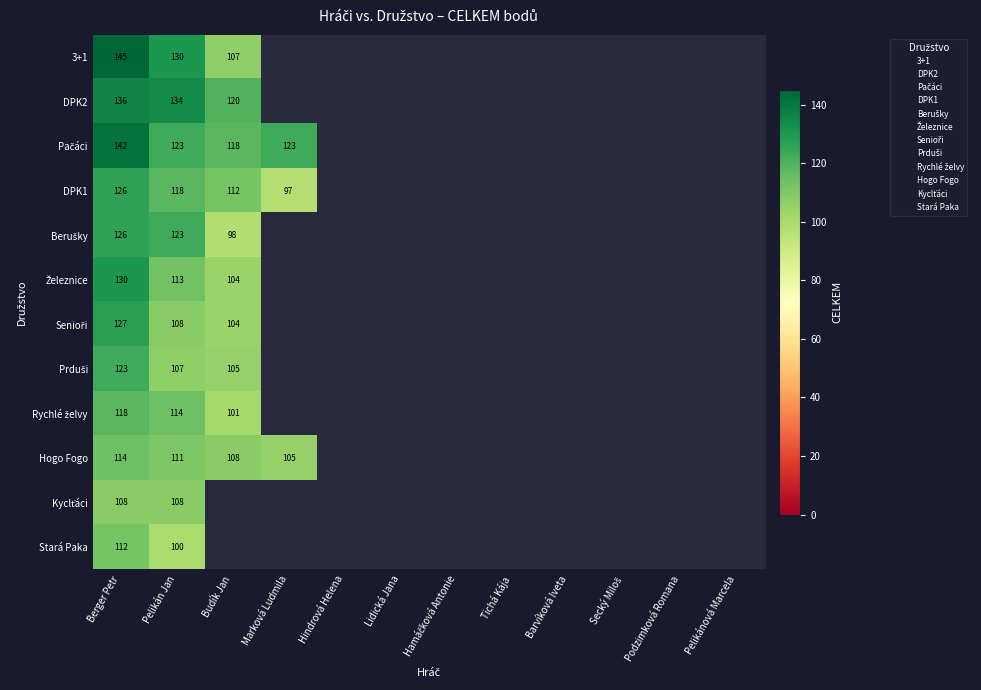

What is the lowest value of the Rychlé želvy series?

101.0